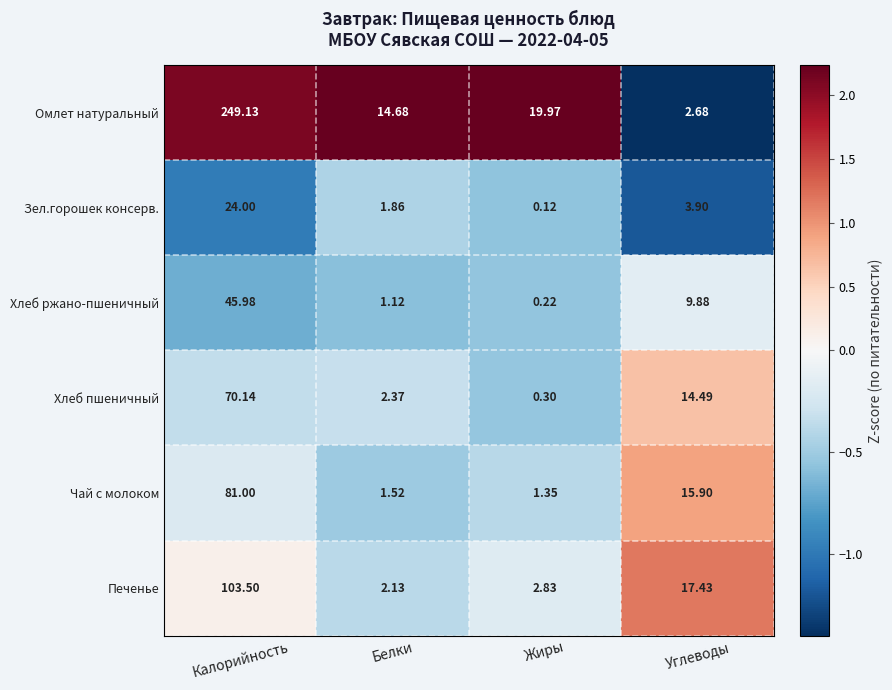

At which category is the sum across all series the highest?

Калорийность